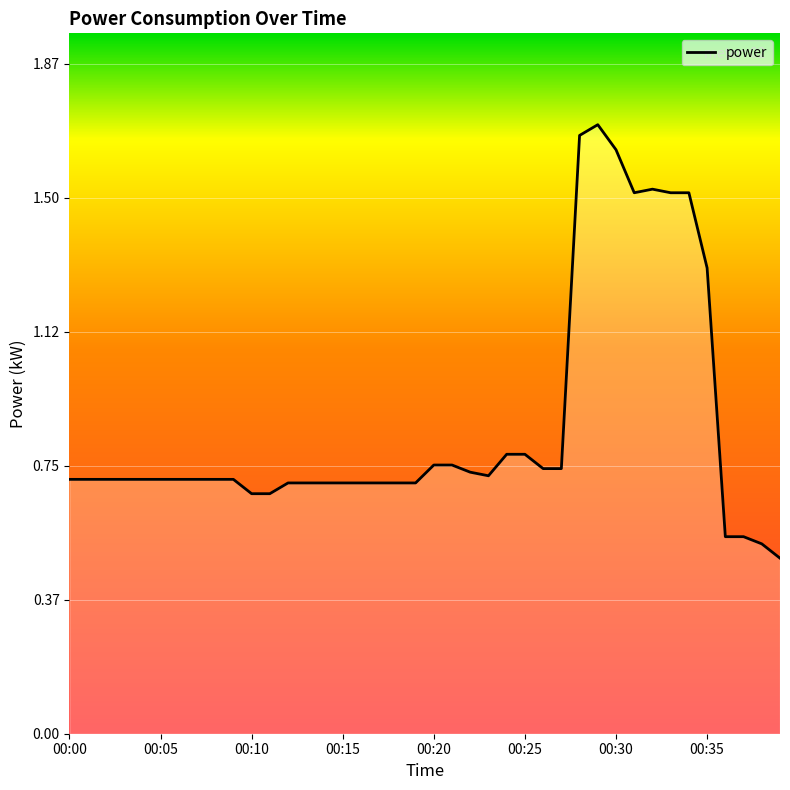

True or false: the data has more than 0 interior local peaks.

True